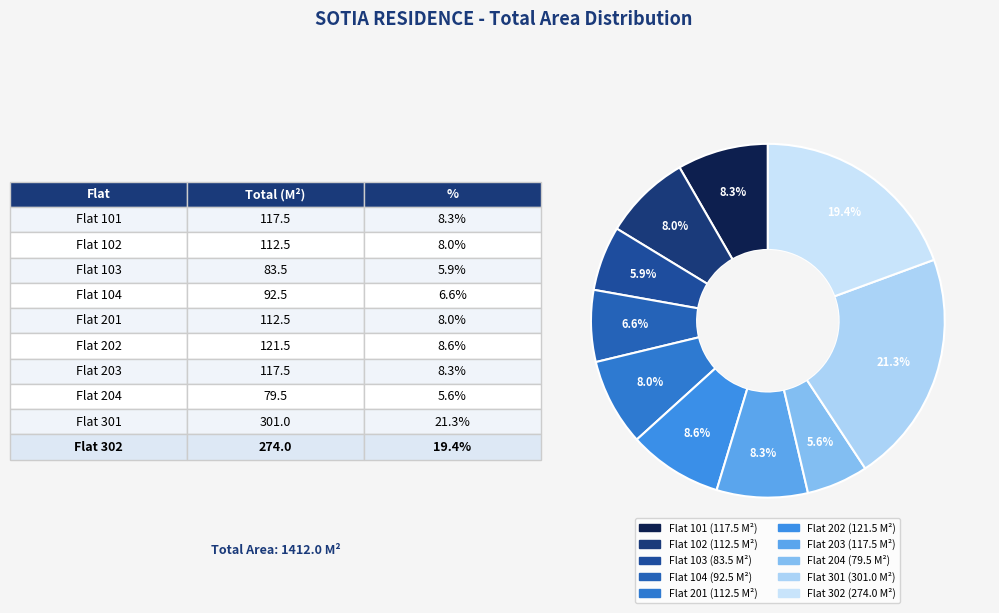

How many slices are in this pie chart?

10